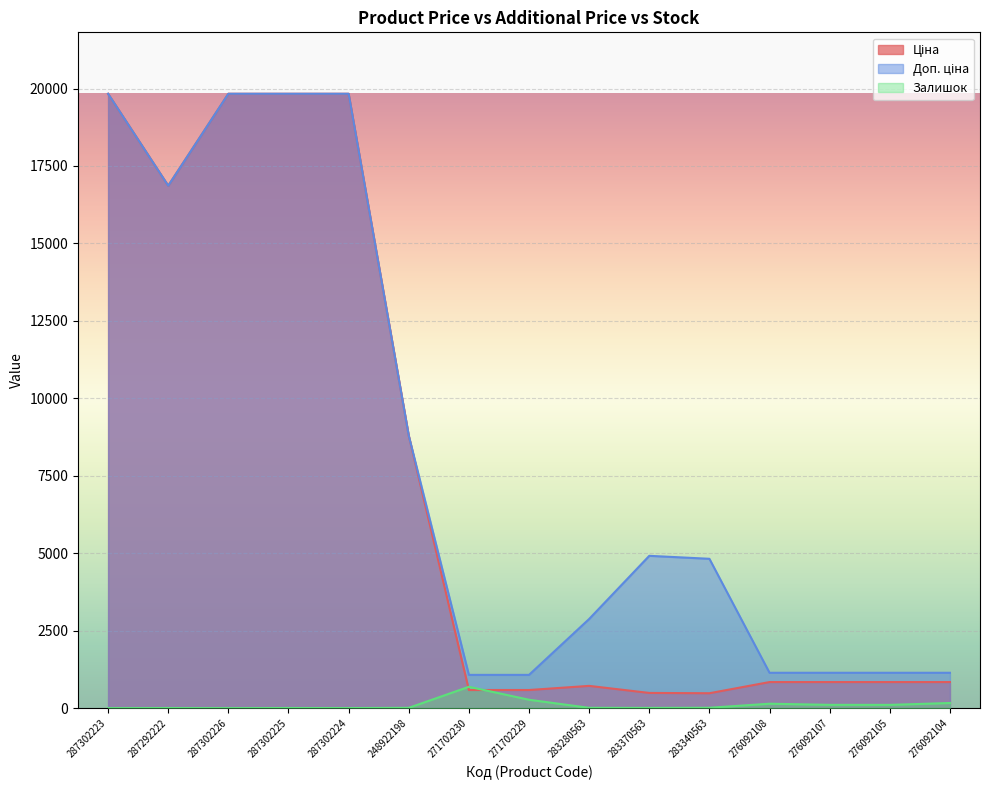

How many times do Ціна and Залишок cross each other?

2